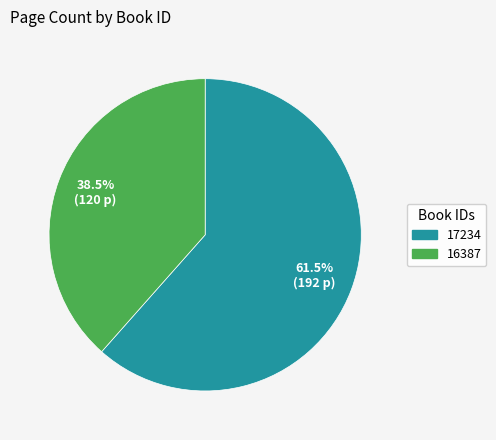

How much of the chart is everything except 16387?

61.5%